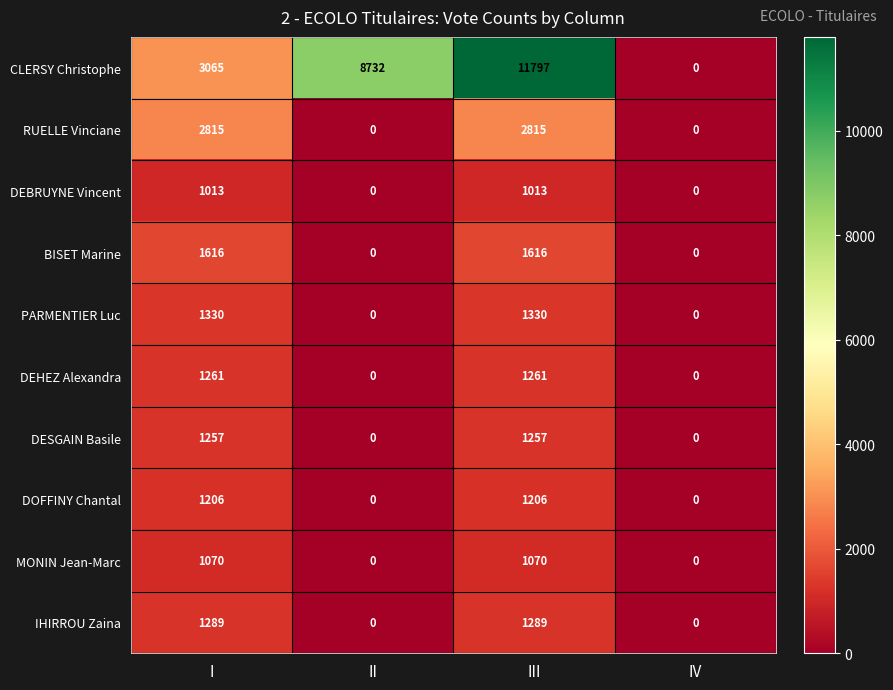

What is the maximum value shown in the chart?

11797